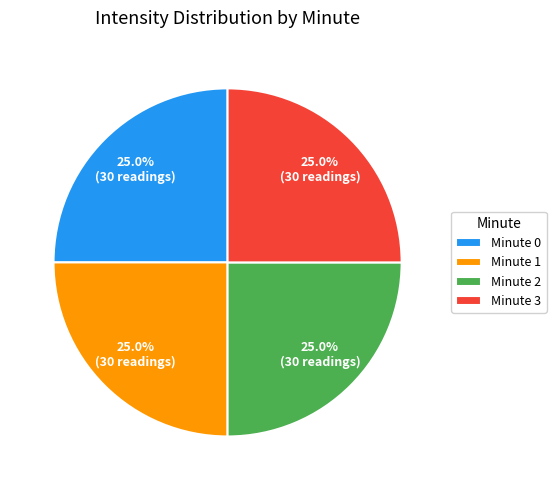

Does any single category account for the majority?

No